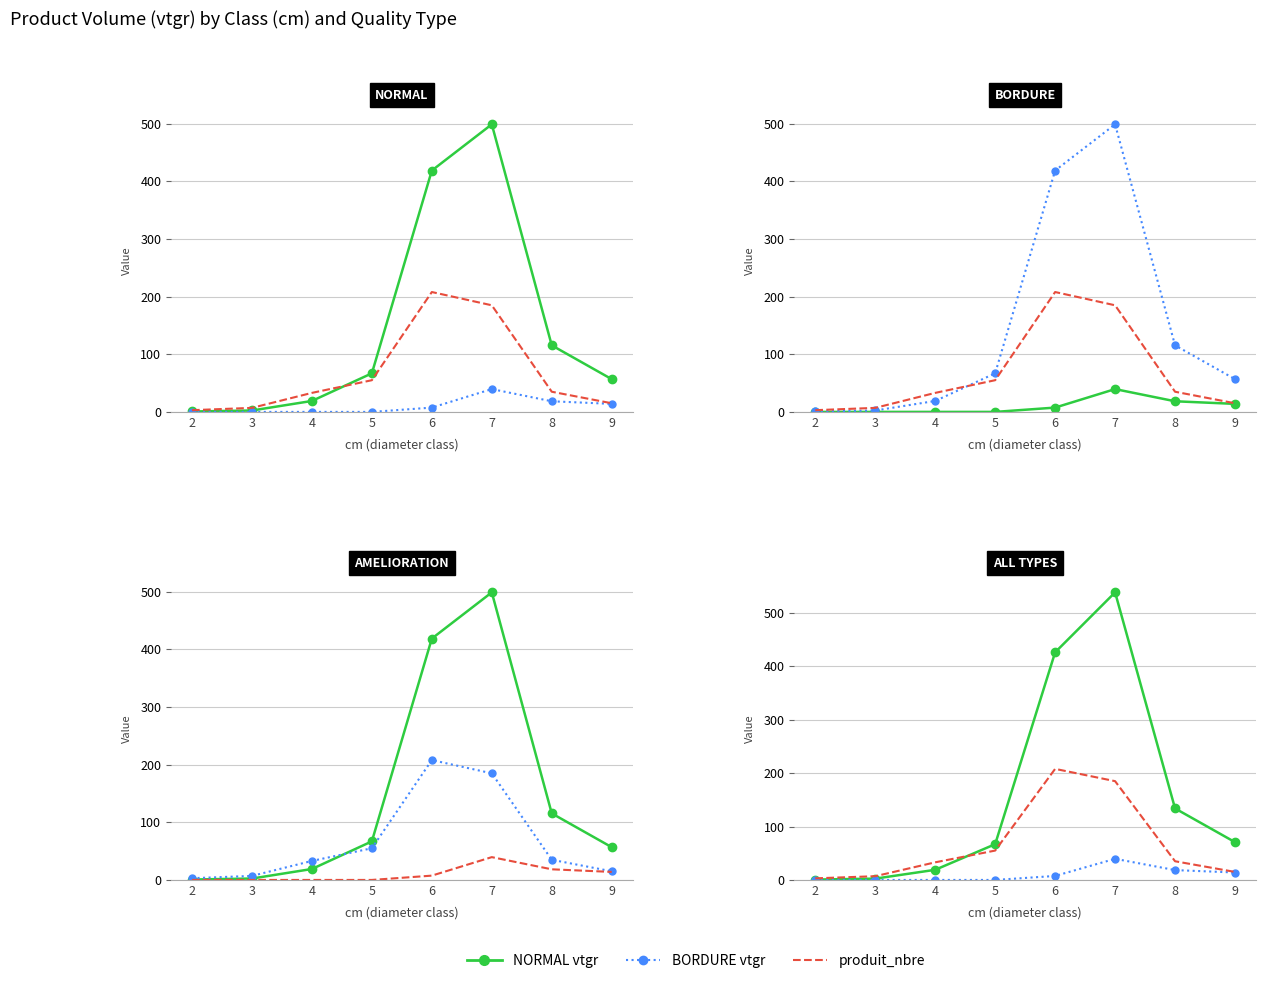

Which series has the largest total across all categories?

NORMAL vtgr